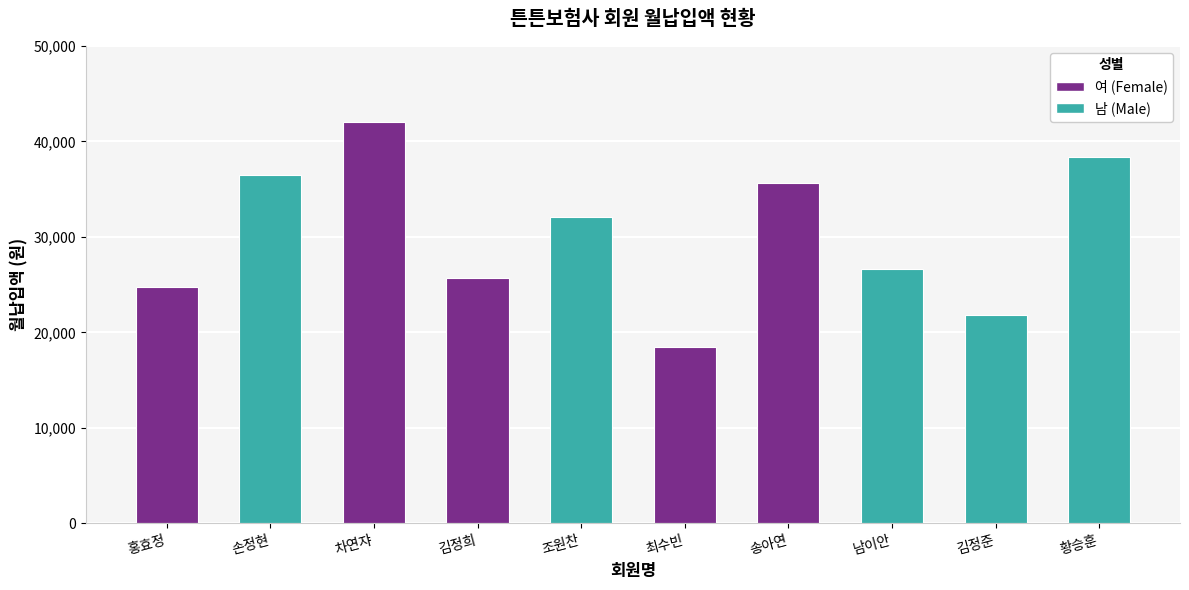

Rank the categories by value from highest to lowest.

차연쟈, 황승훈, 손정현, 송아연, 조원찬, 남이안, 김정희, 홍효정, 김정준, 최수빈